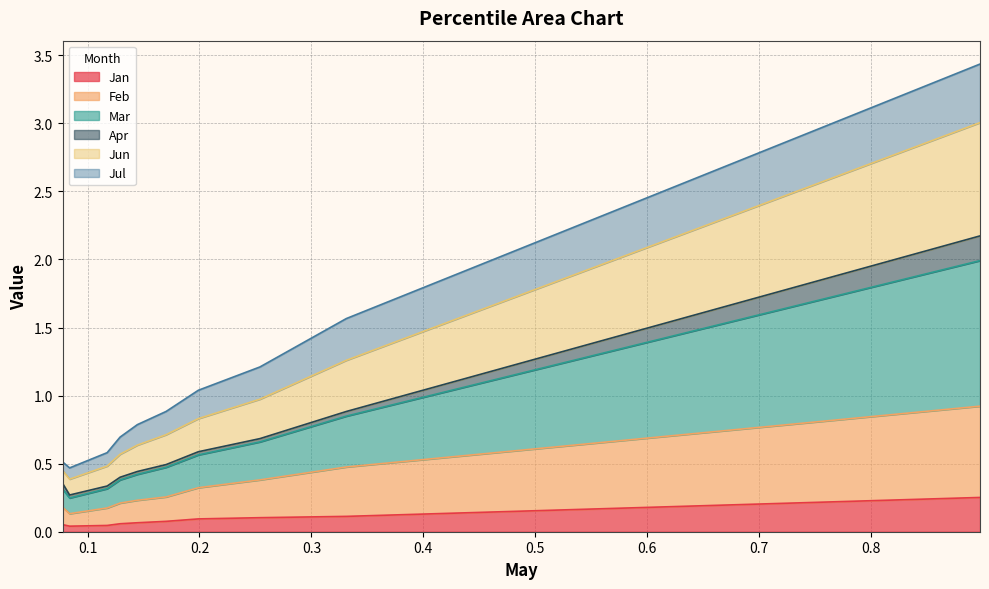

Is the value of Mar at pct55 greater than the value of Feb at pct55?

Yes